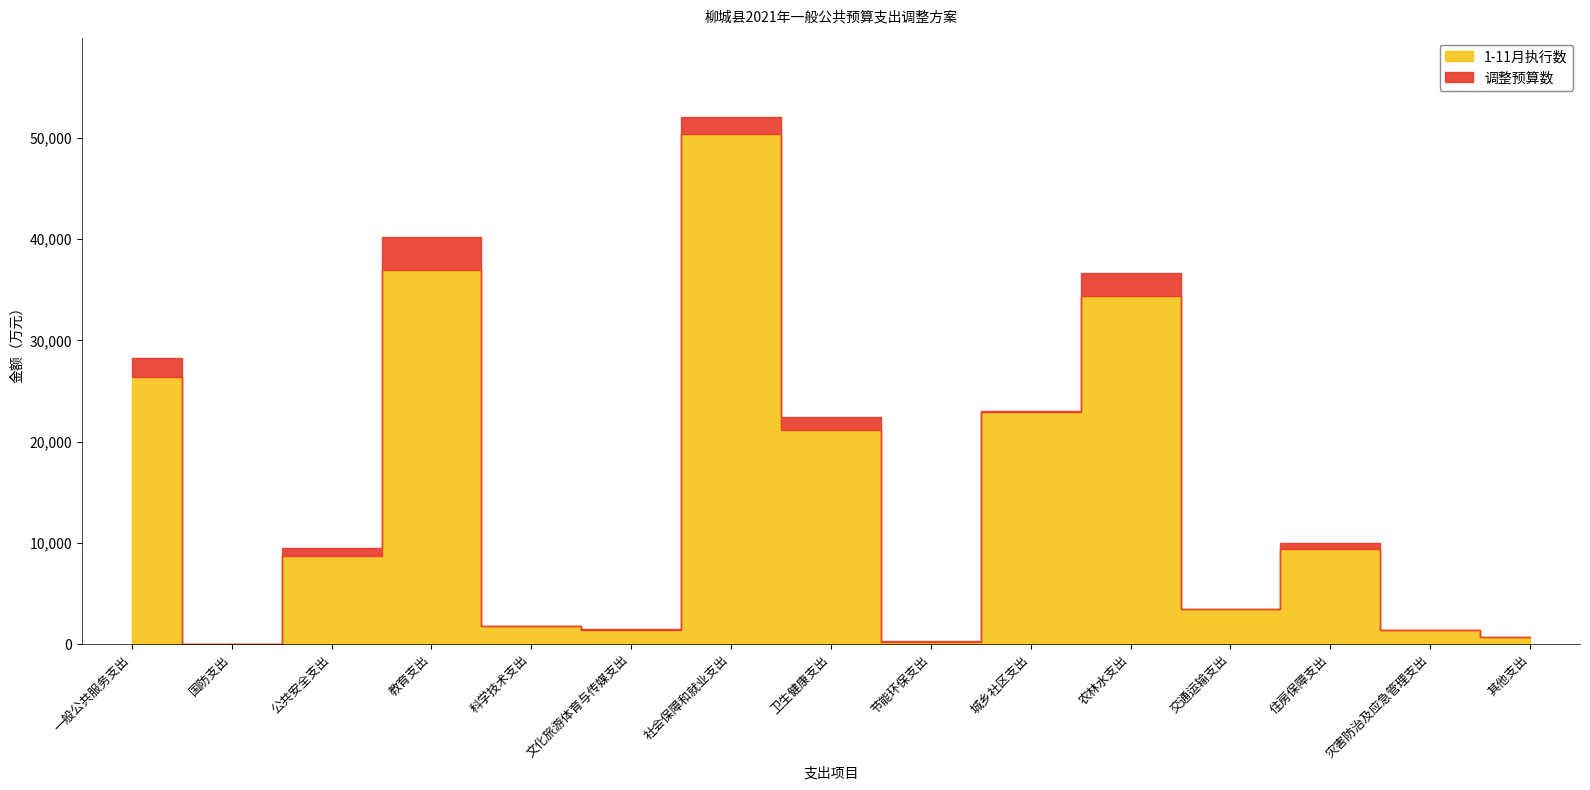

How many values in the 调整预算数 series exceed 9518?

7